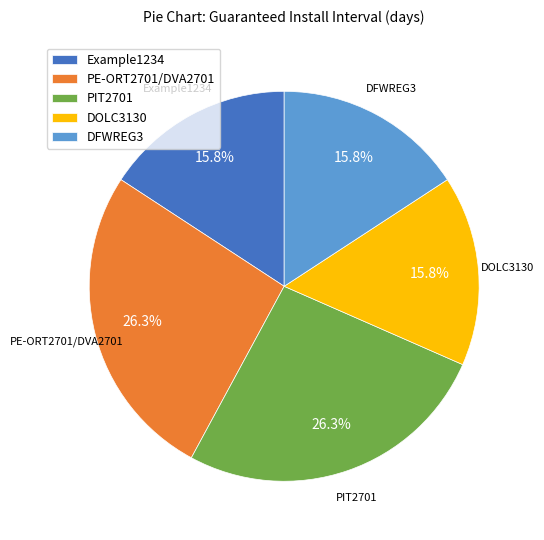

Does PE-ORT2701/DVA2701 account for over 50% of the chart?

No